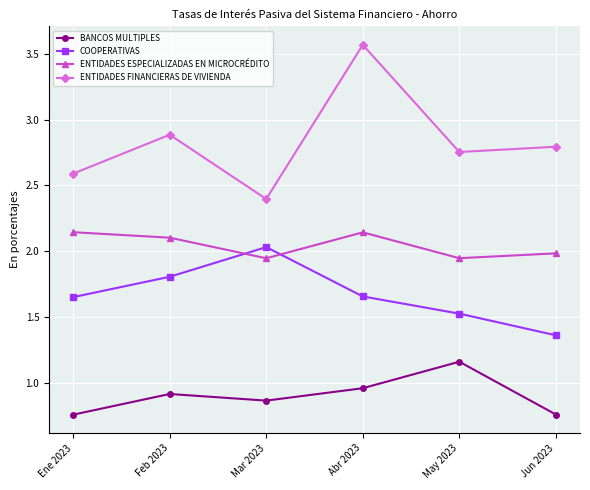

Is this an area chart (filled region under the line)?

No